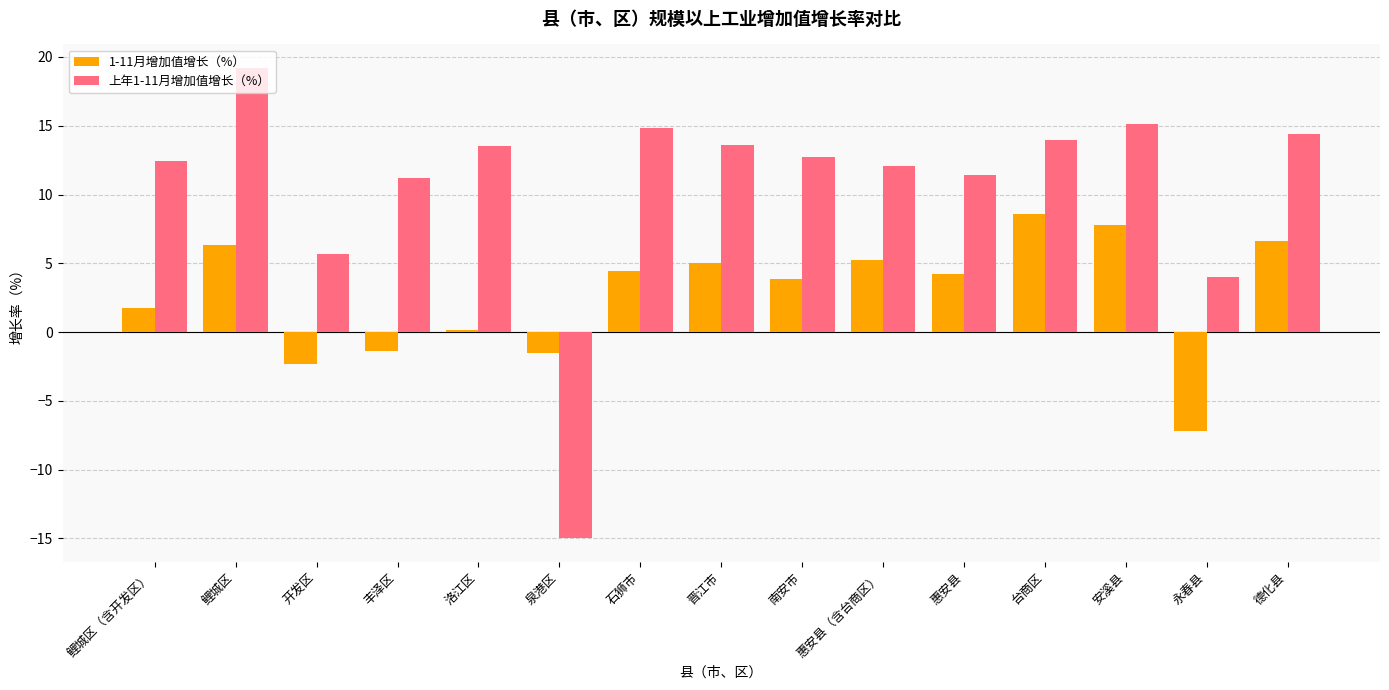

What is the sum of the 上年1-11月增加值增长（%） values at 石狮市 and 安溪县?

29.9